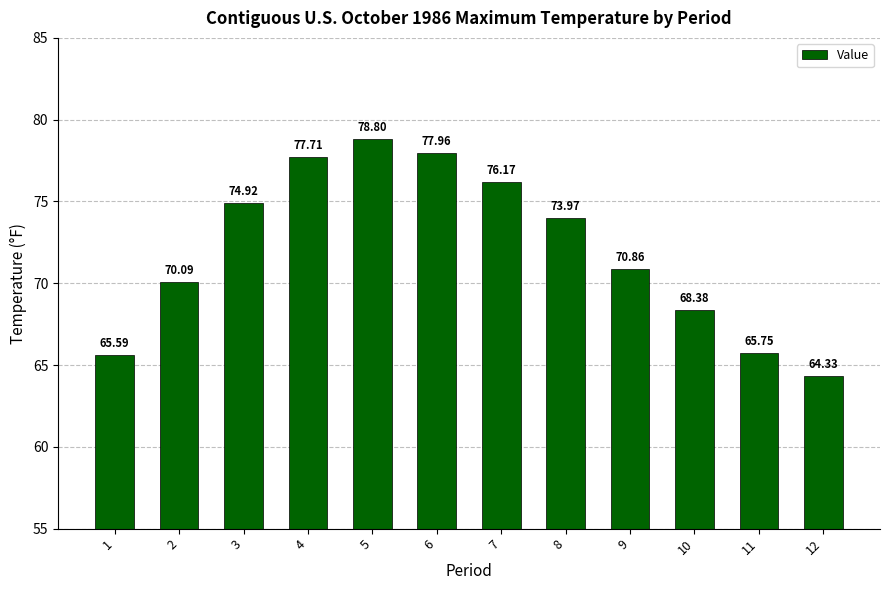

How many series are shown in this chart?

1